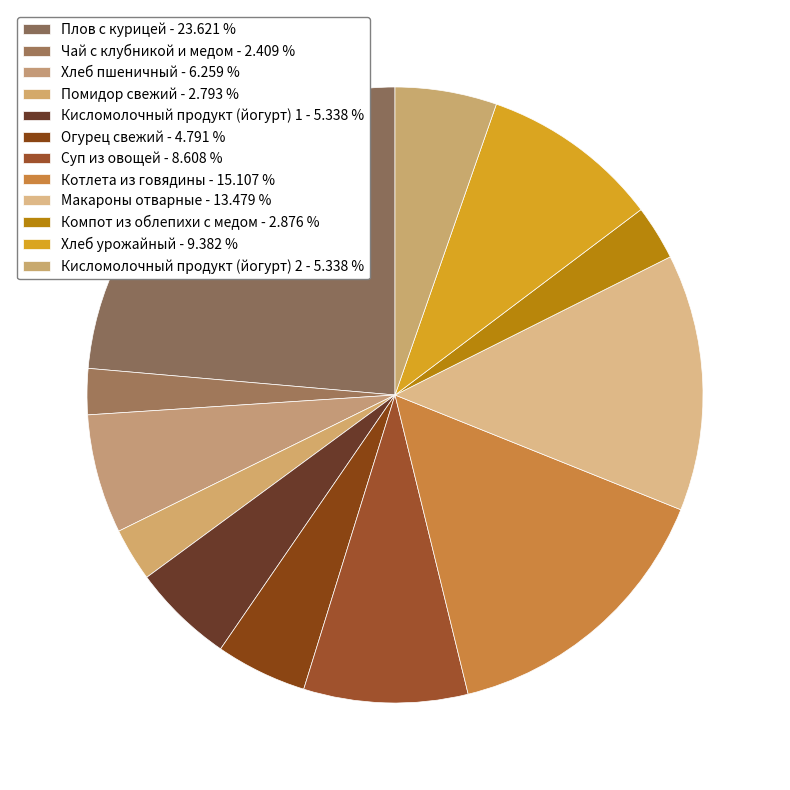

Rank the categories by value from lowest to highest.

Чай с клубникой и медом, Помидор свежий, Компот из облепихи с медом, Огурец свежий, Кисломолочный продукт (йогурт) 1, Кисломолочный продукт (йогурт) 2, Хлеб пшеничный, Суп из овощей, Хлеб урожайный, Макароны отварные, Котлета из говядины, Плов с курицей